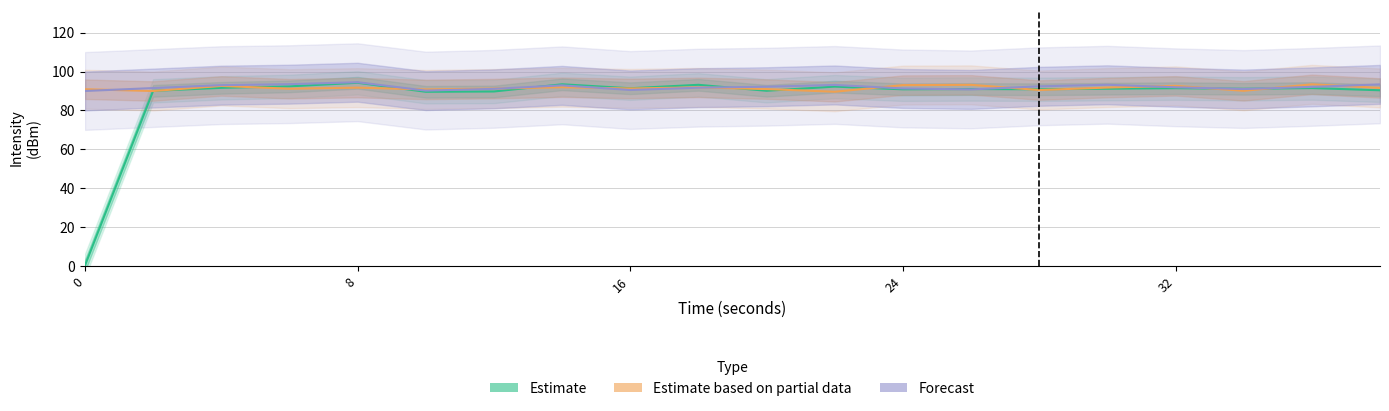

True or false: Estimate based on partial data has a value of 157.1 at 18.

False